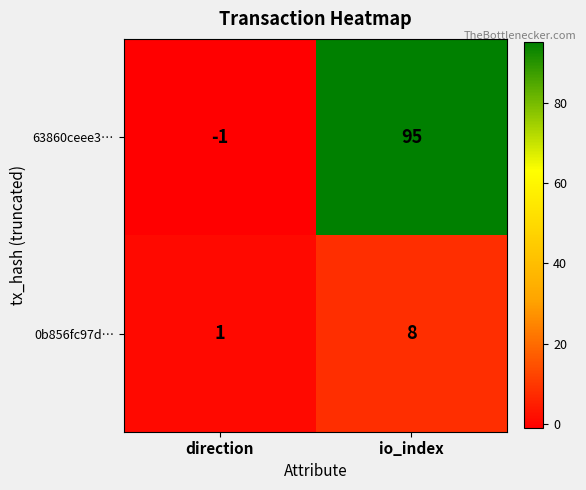

What is the average value of the 63860ceee3… series?

47